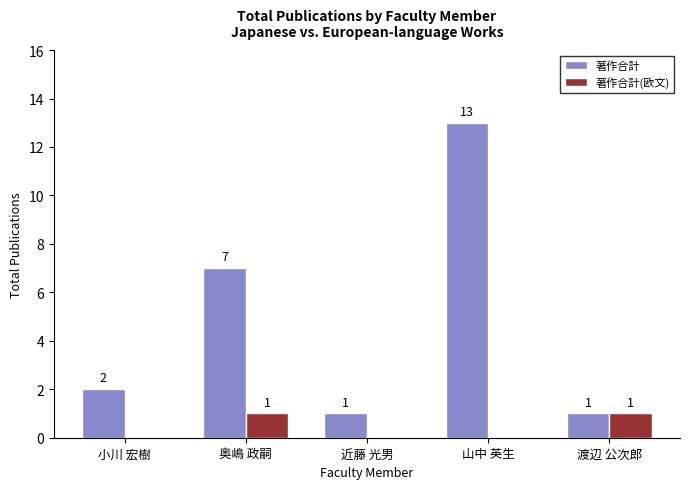

Reading left to right, extract all data points from this chart.

著作合計: 小川 宏樹=2	奥嶋 政嗣=7	近藤 光男=1	山中 英生=13	渡辺 公次郎=1
著作合計(欧文): 小川 宏樹=0	奥嶋 政嗣=1	近藤 光男=0	山中 英生=0	渡辺 公次郎=1